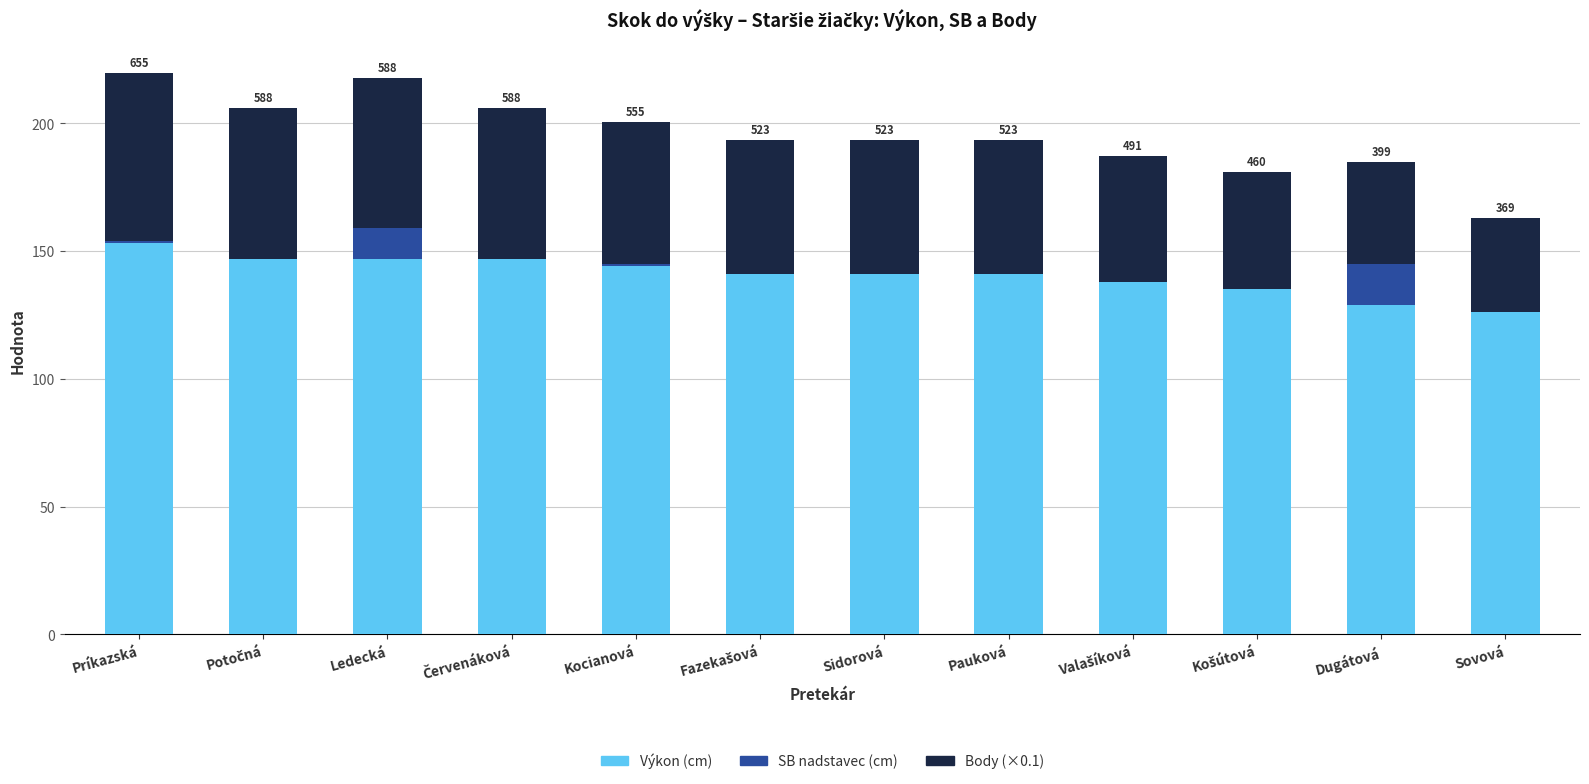

Are the bars grouped side by side (vs. stacked)?

No